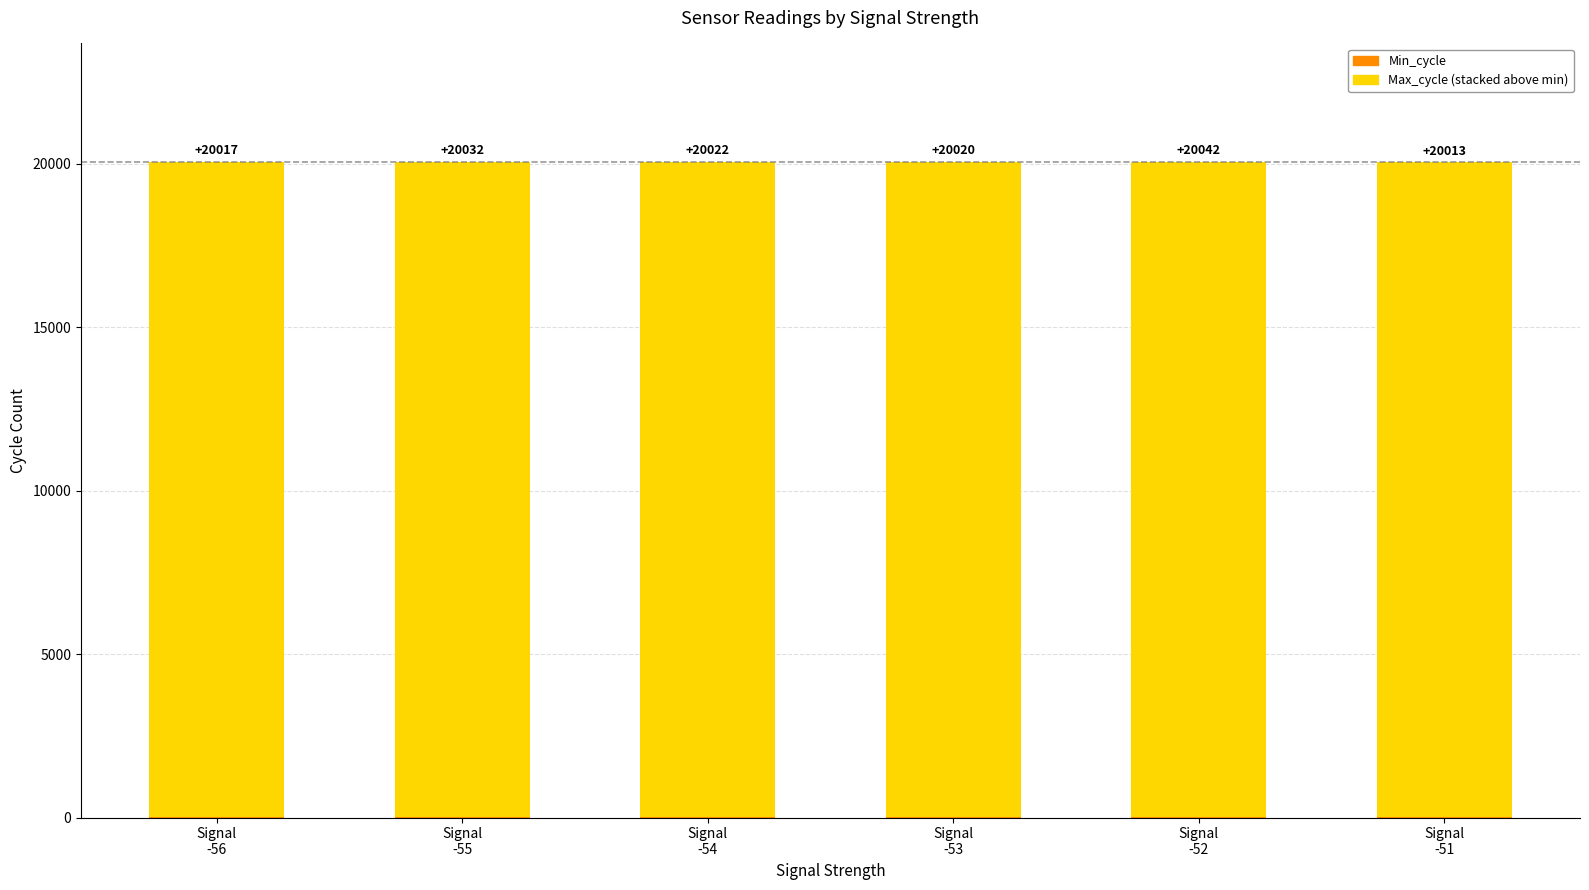

How many data points does each series have?

6